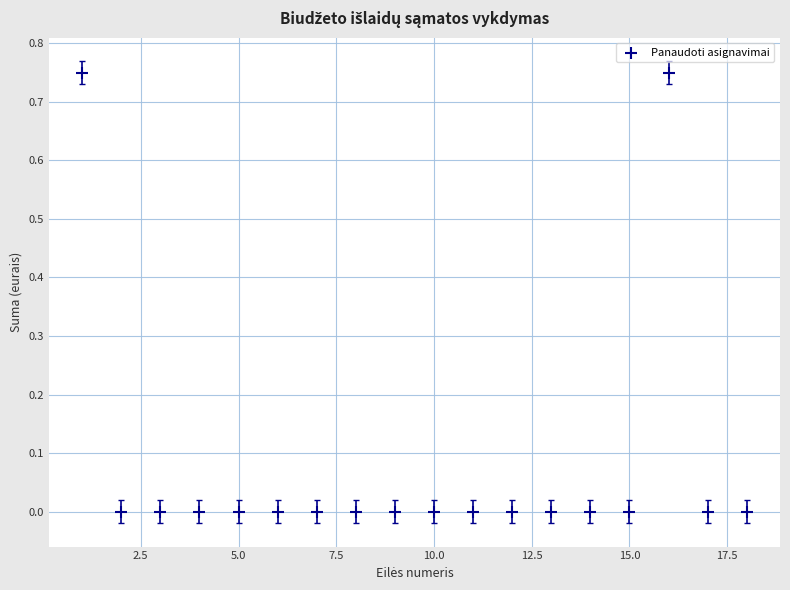

What is the range of X values (max minus min)?

17.0